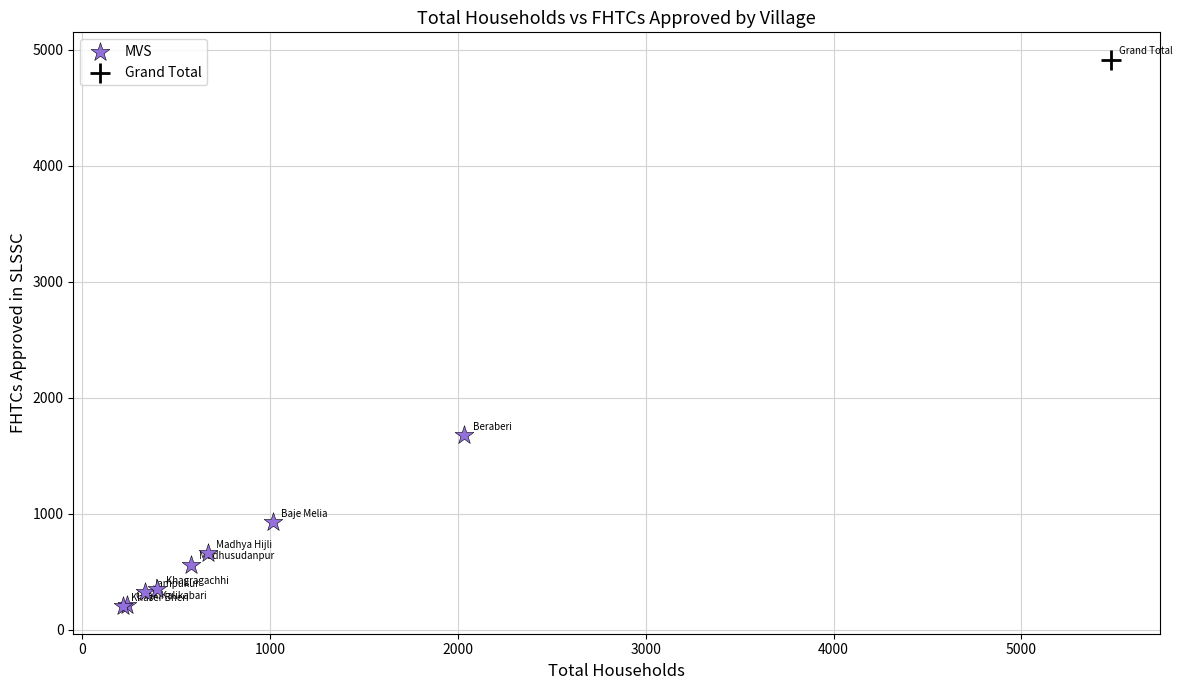

What are all the series names shown in the legend?

MVS, Grand Total